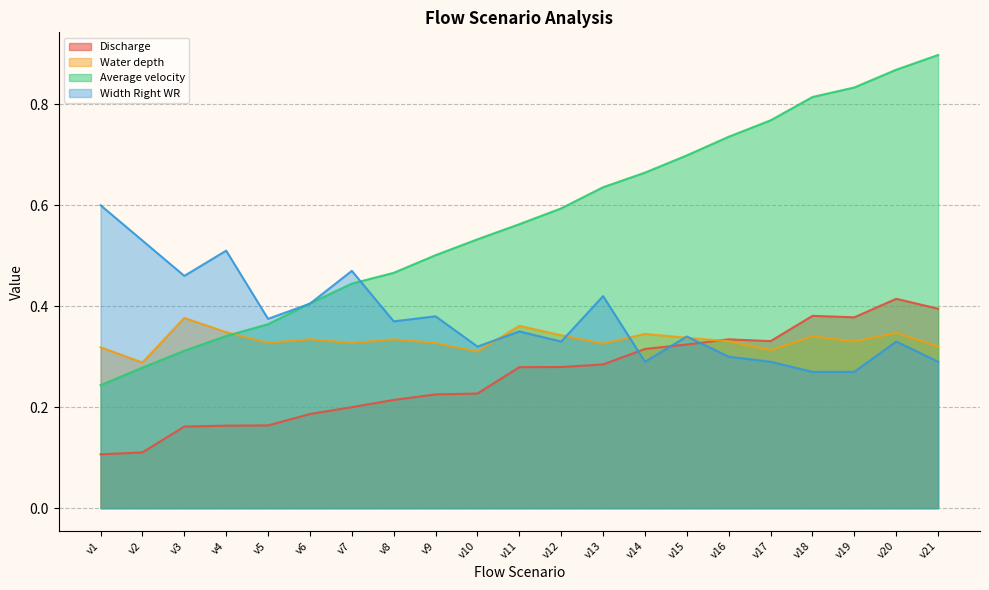

True or false: Average velocity has a value of 0.2 at v4.

False